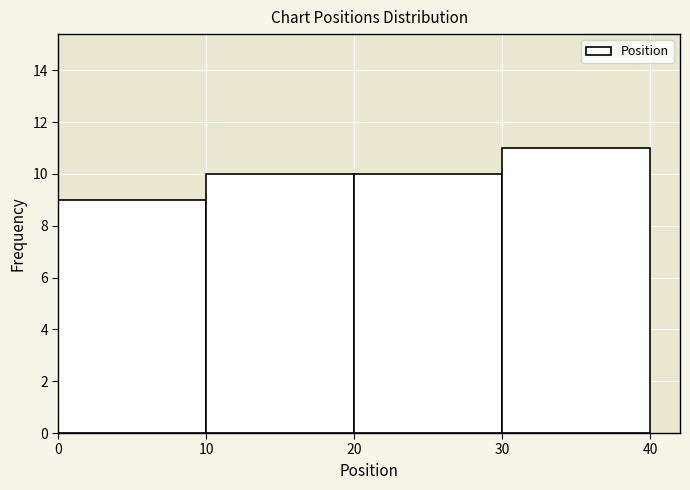

What is the height of the bar covering 20 to 30 on the x-axis? The values are not printed on the chart, so give them approximately, as read against the axis.

10